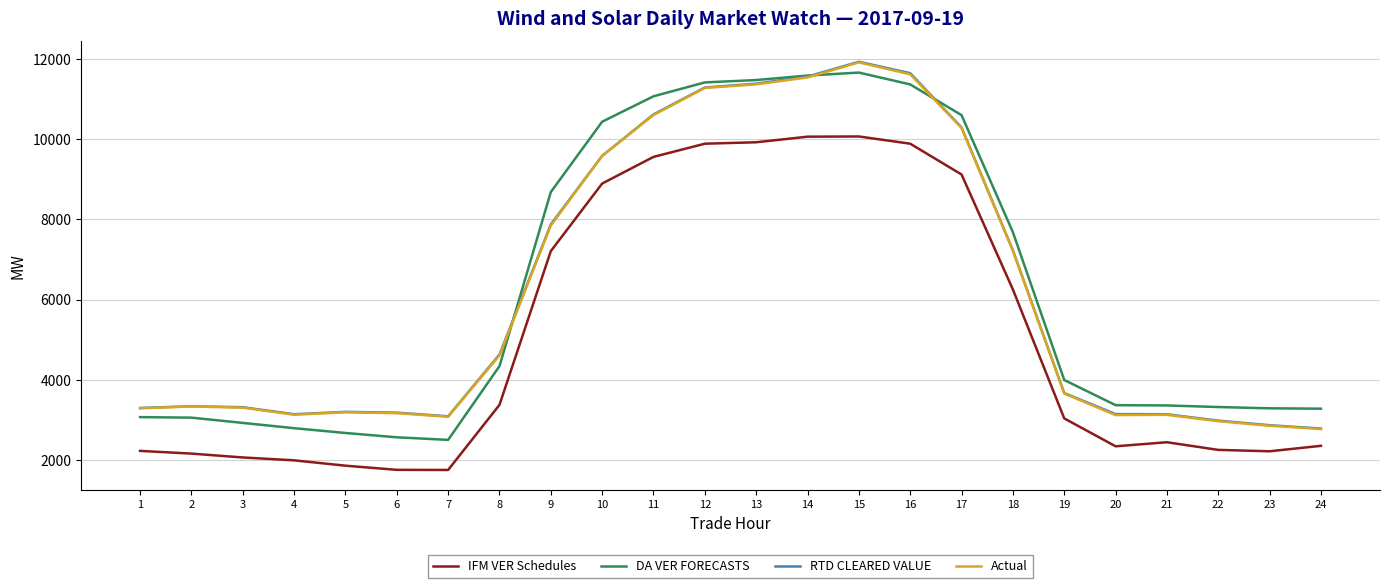

True or false: IFM VER Schedules and Actual cross at least once.

False